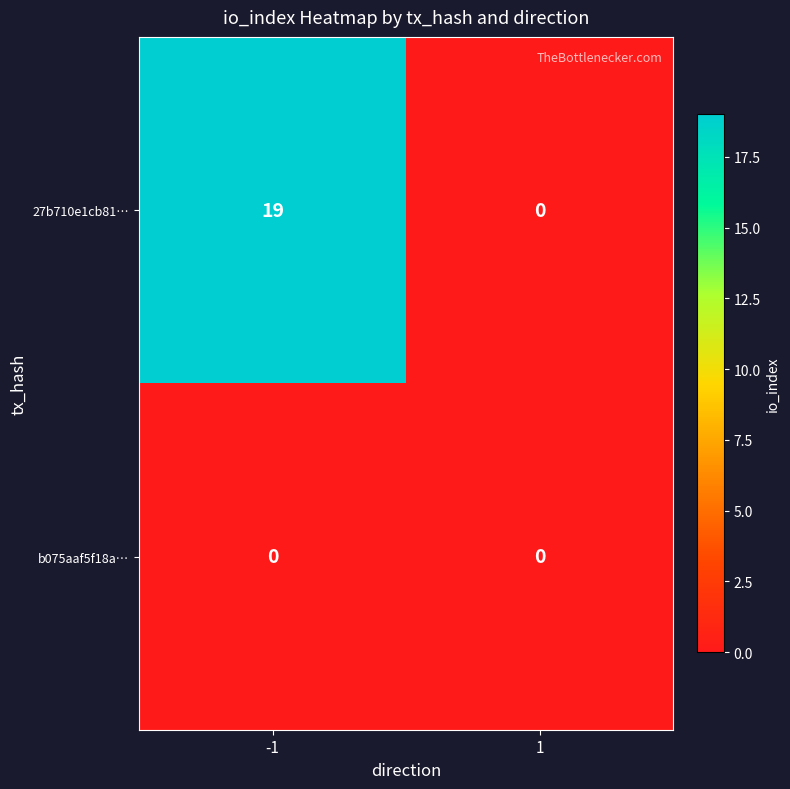

Which series has the largest range (max minus min)?

27b710e1cb81…